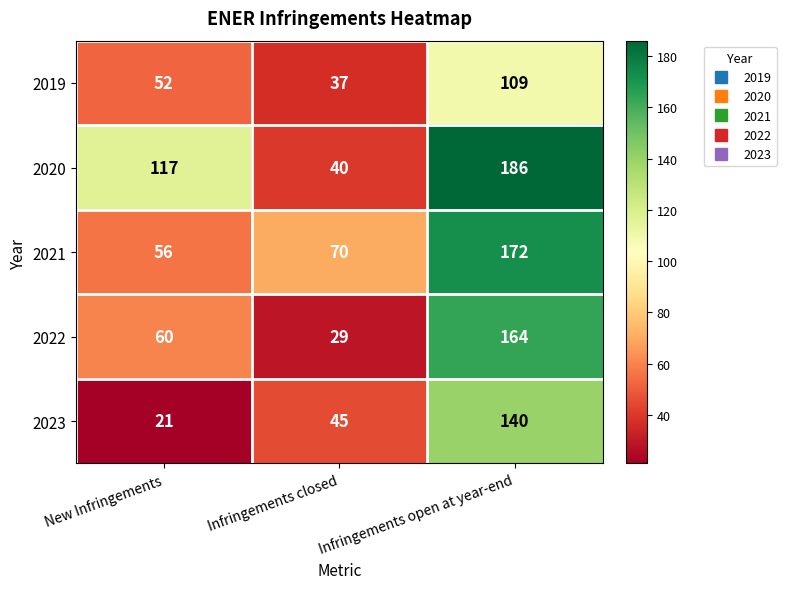

Read the 2023 value at Infringements closed.

45